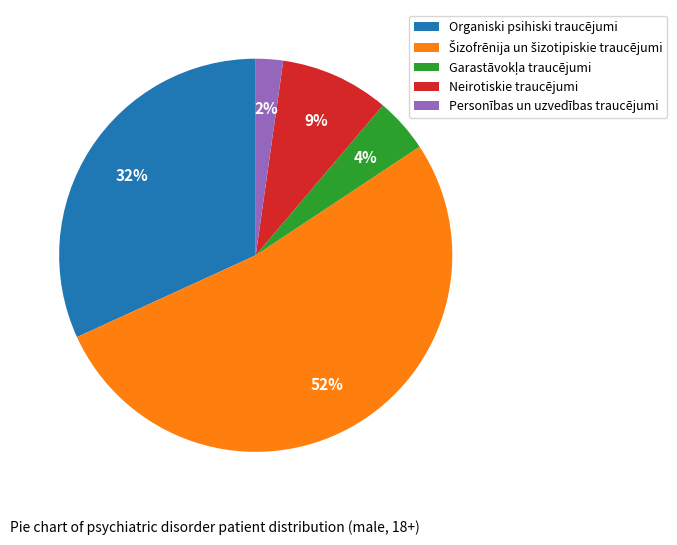

Count the number of slices in the pie.

5